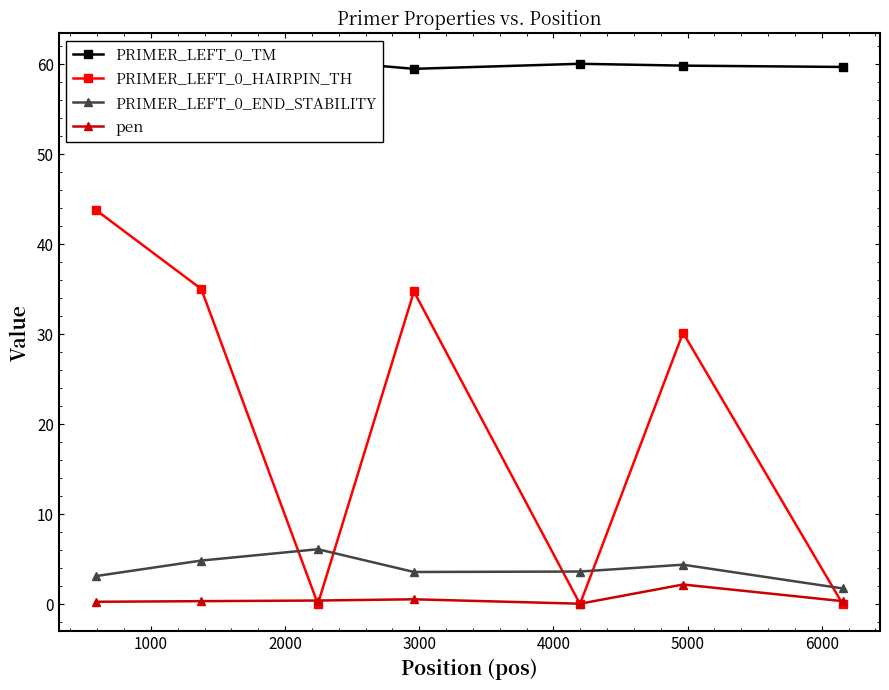

True or false: PRIMER_LEFT_0_END_STABILITY and pen cross at least once.

False